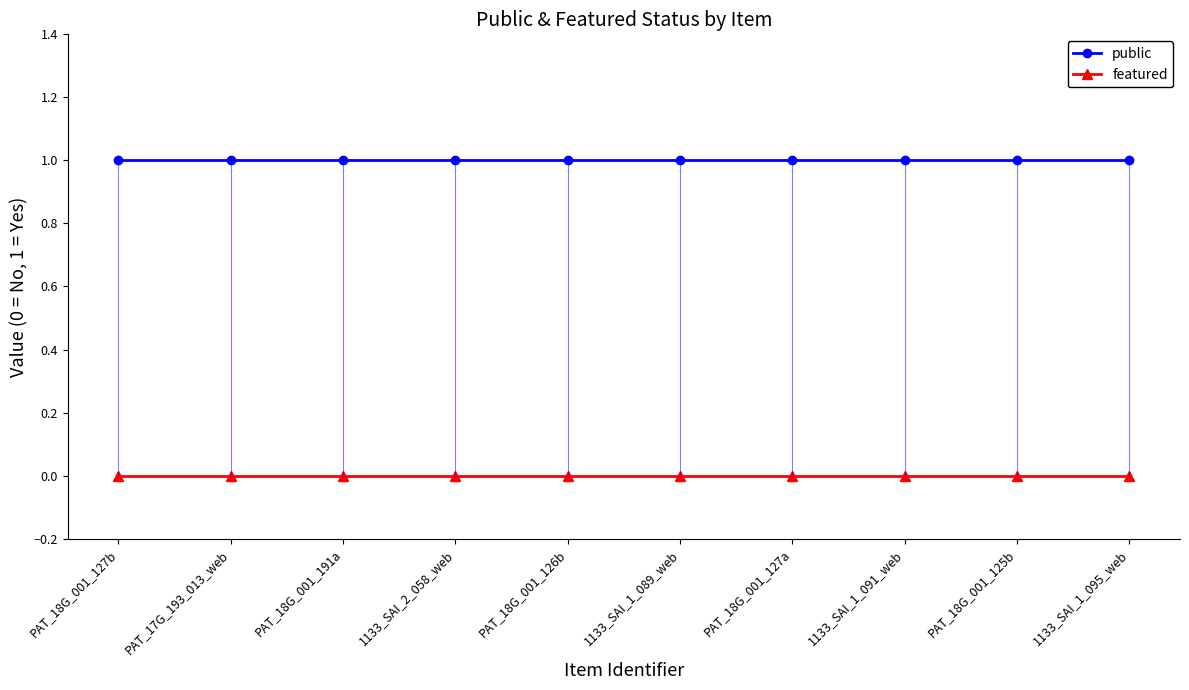

The featured series shows 0 at 1133_SAI_1_089_web. True or false?

True